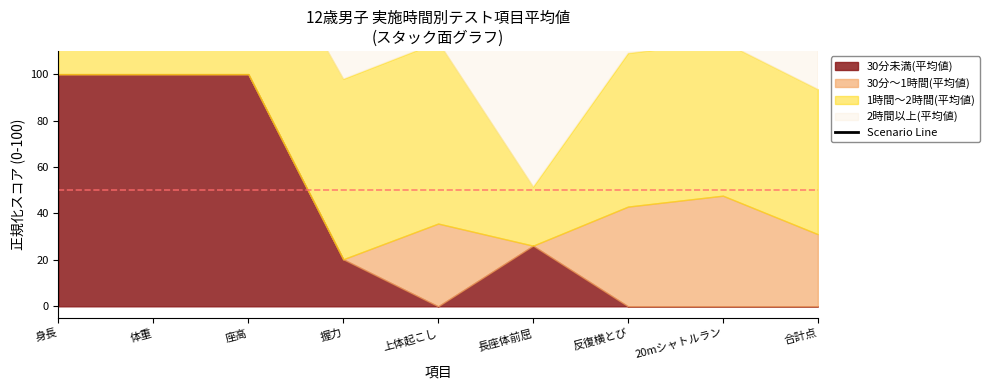

What is the ratio of the value at 20mシャトルラン to the value at 合計点?

1.1